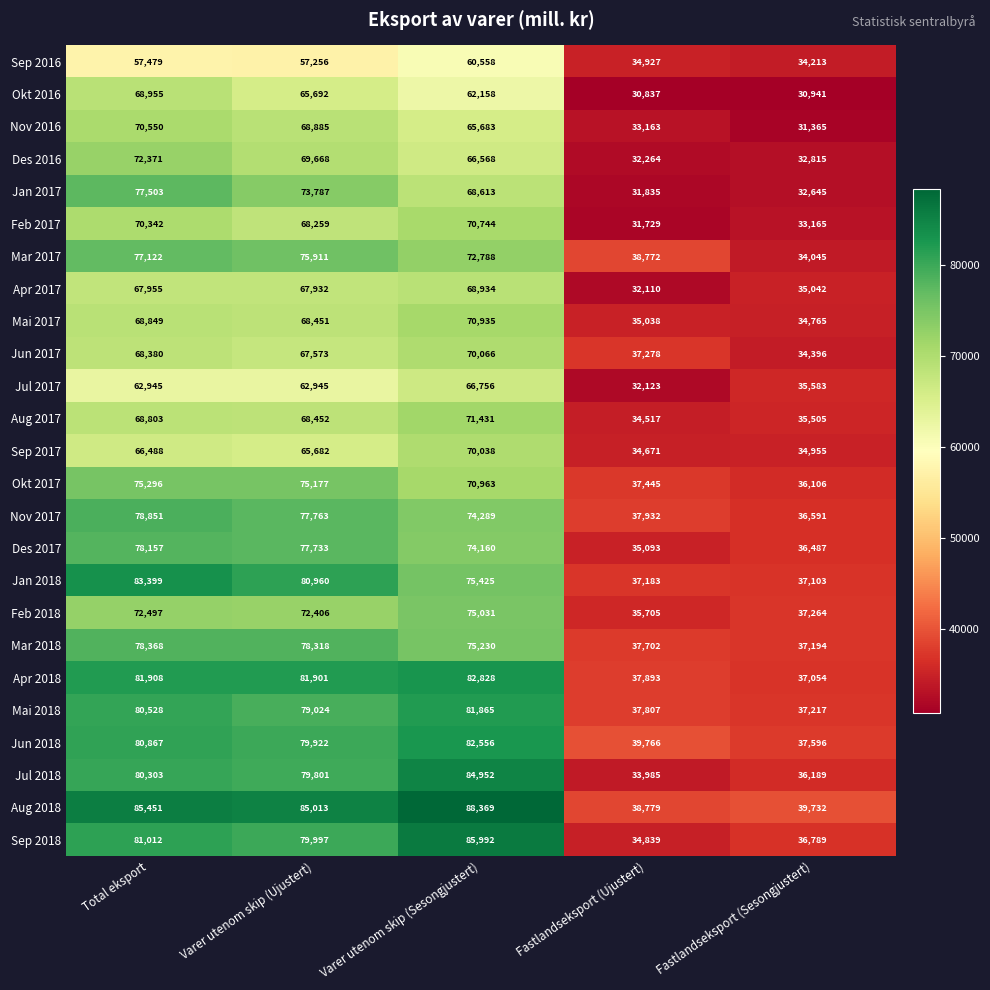

List the labels in order of Mai 2018 value, largest first.

Varer utenom skip (Sesongjustert), Total eksport, Varer utenom skip (Ujustert), Fastlandseksport (Ujustert), Fastlandseksport (Sesongjustert)